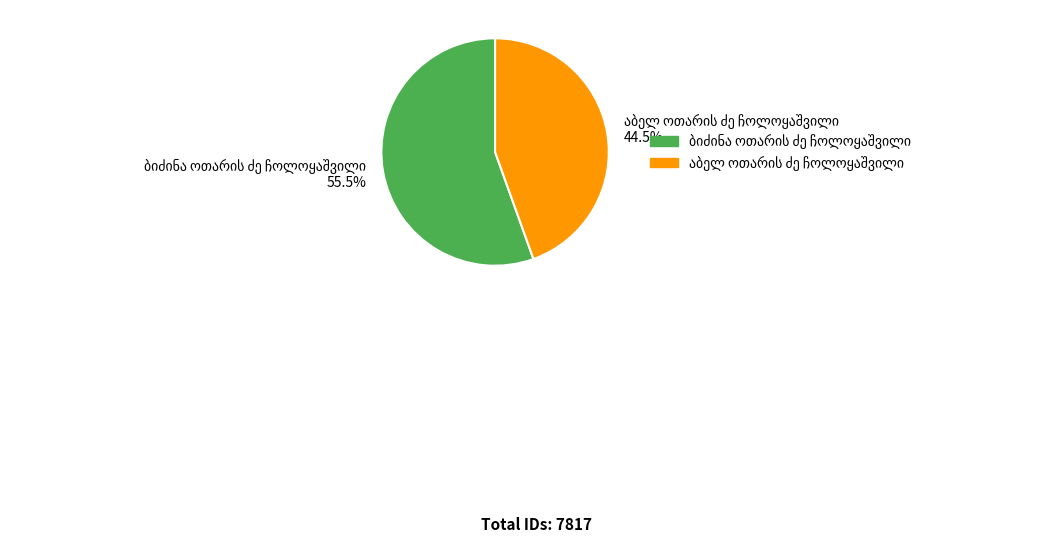

Is there a majority slice in this chart?

Yes